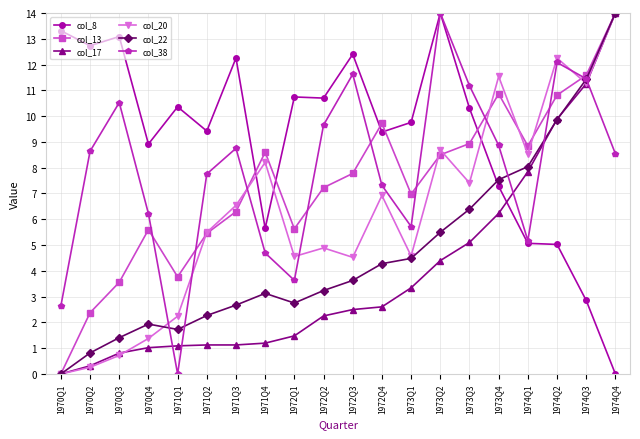

What is the label of the 18th point from the right?

1970Q3